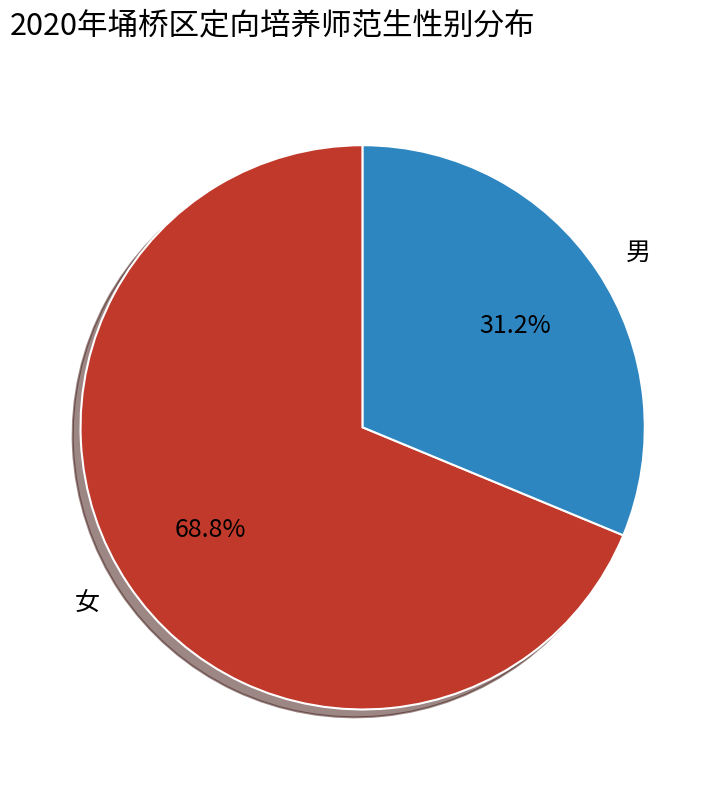

Which slice is the smallest?

男